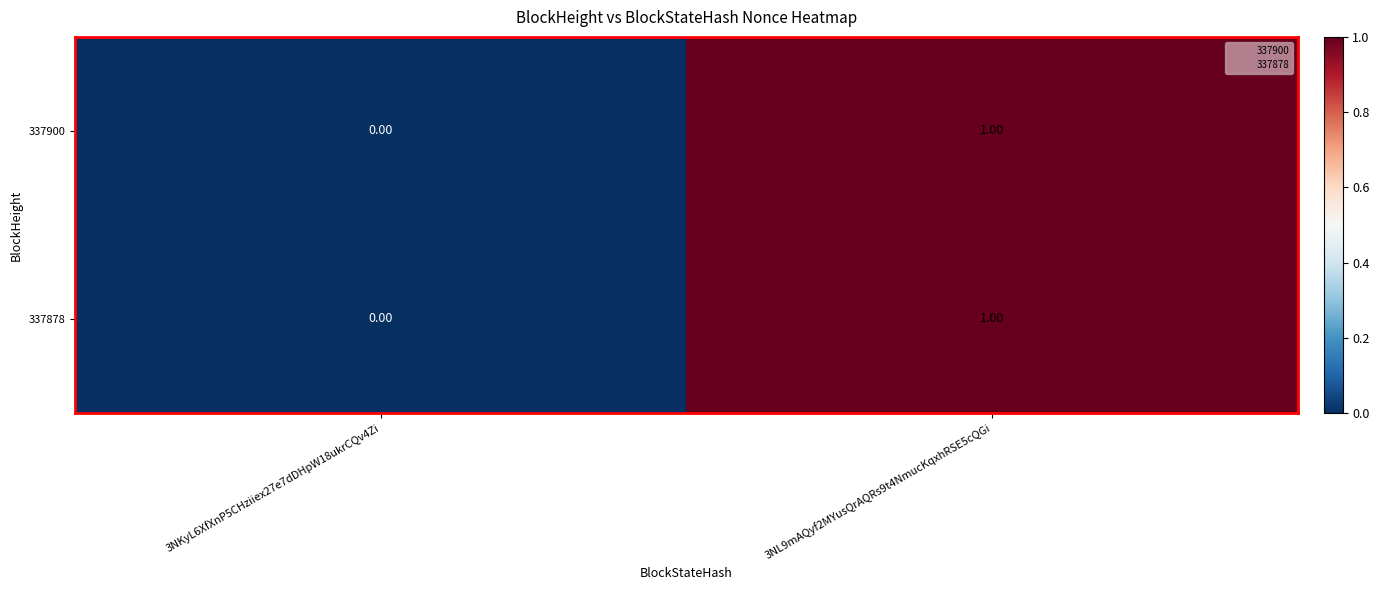

Rank the categories by 337900 value from highest to lowest.

3NL9mAQyf2MYusQrAQRs9t4NmucKqxhRSE5cQGi, 3NKyL6XfXnP5CHziiex27e7dDHpW18ukrCQv4Zi